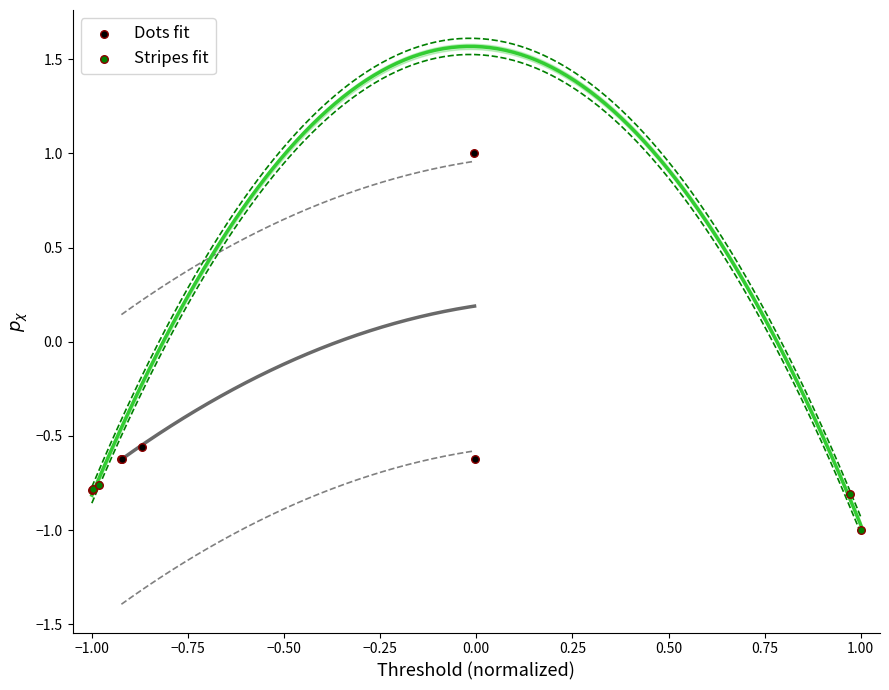

Which series reaches the maximum Y coordinate?

Dots fit